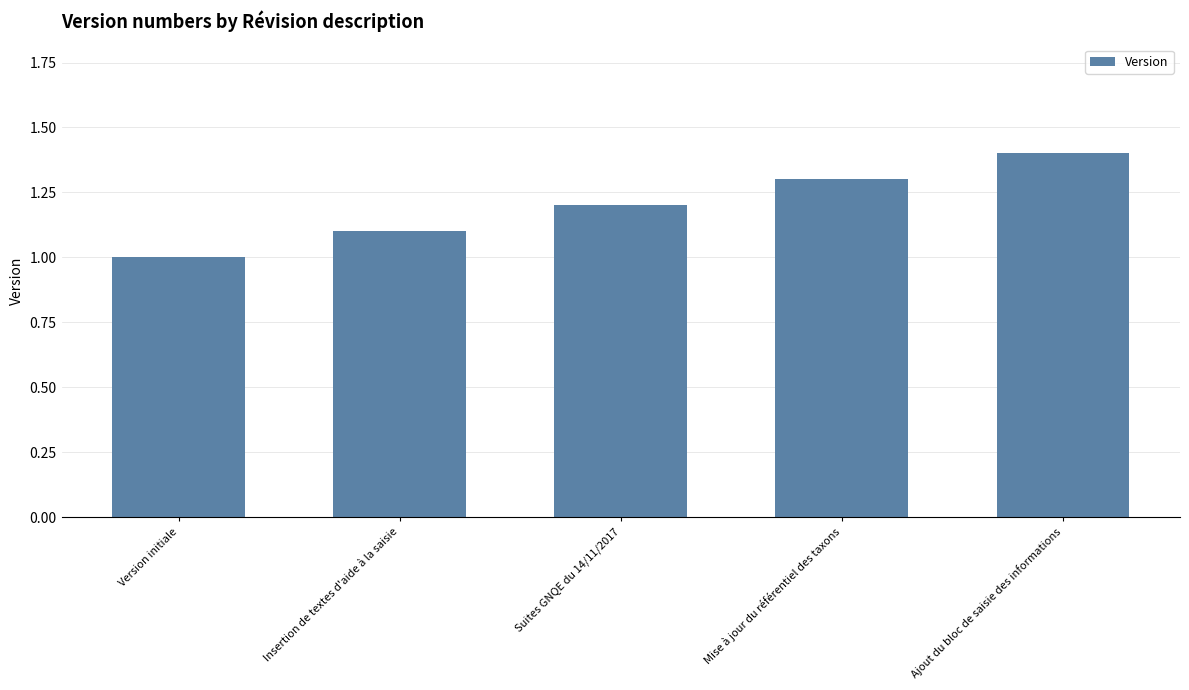

Which label corresponds to the smallest value in the chart?

Version initiale